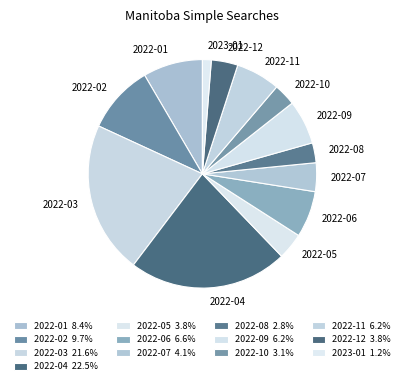

Count the number of slices in the pie.

13